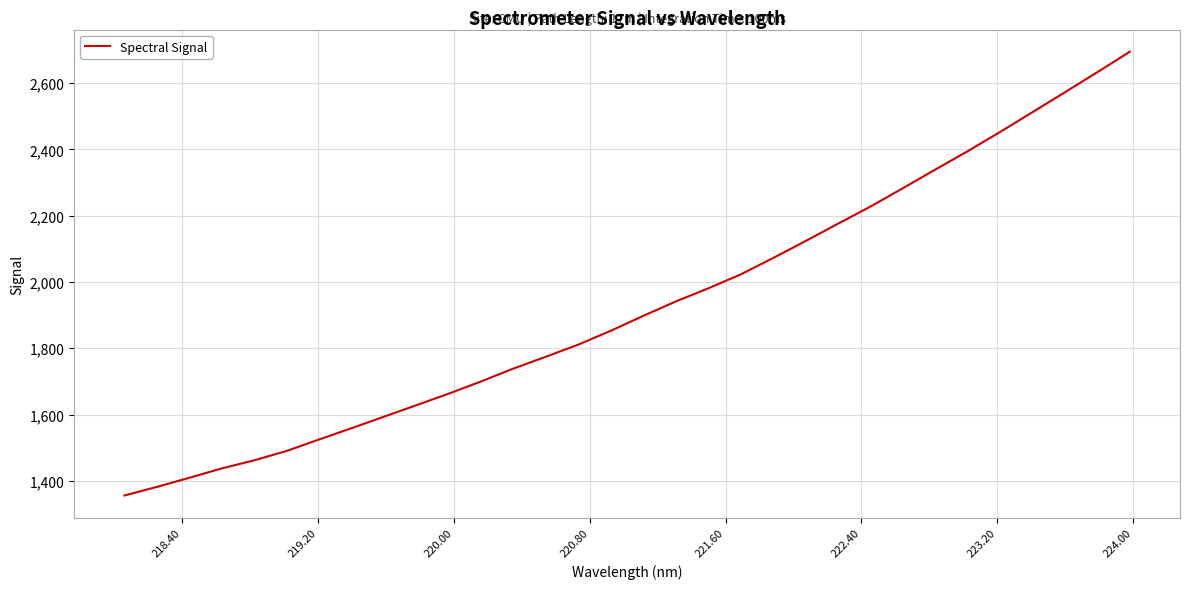

What is the difference between the maximum and minimum values?

1339.0